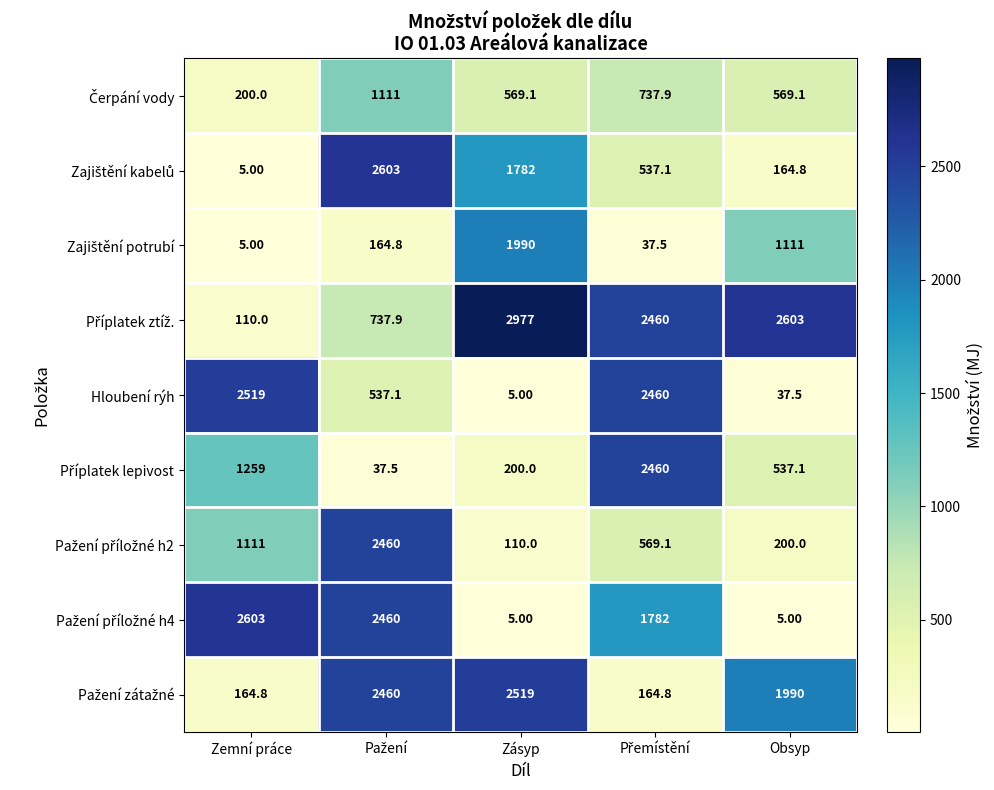

At how many categories does at least one series exceed 1910?

5